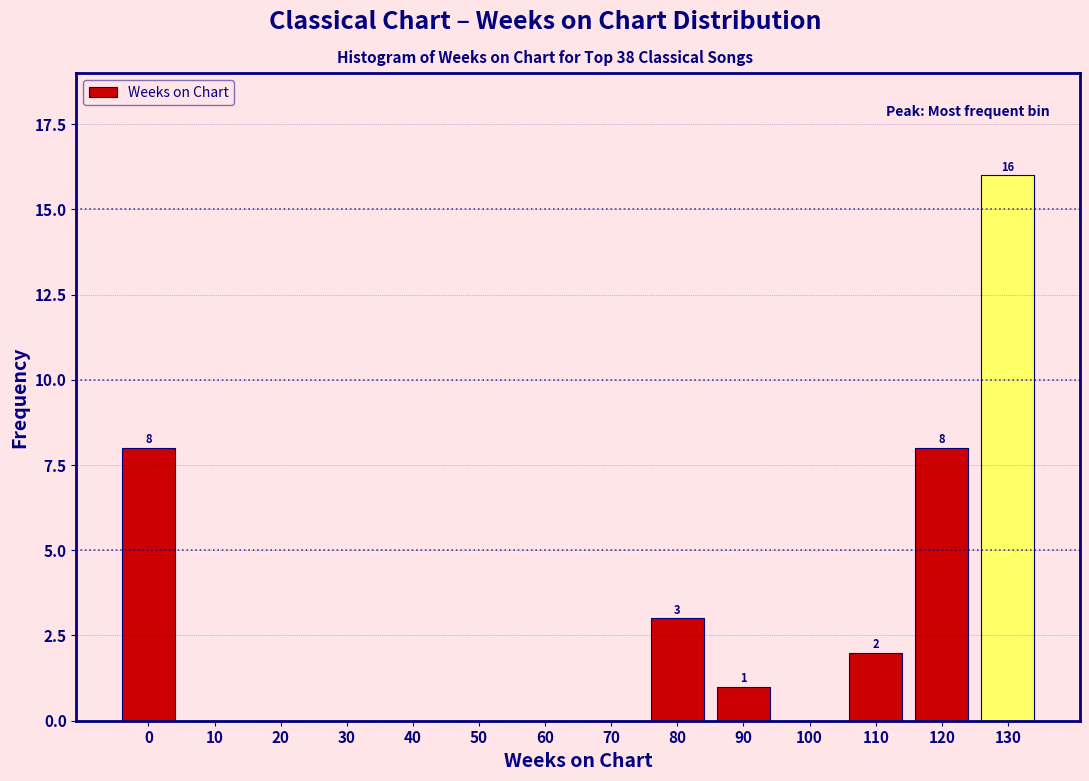

Reading left to right, what are all the values shown in this chart?

0=8	10=0	20=0	30=0	40=0	50=0	60=0	70=0	80=3	90=1	100=0	110=2	120=8	130=16